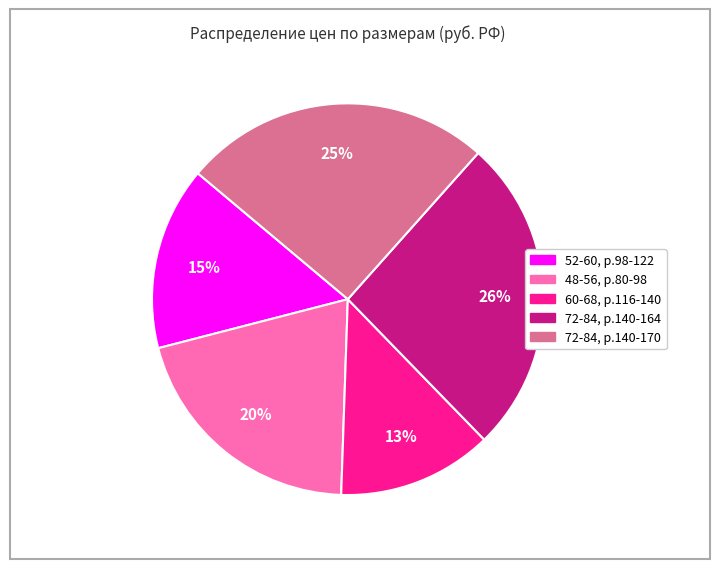

To the nearest percent, what is the difference between the largest and smallest slice percentages?

13%